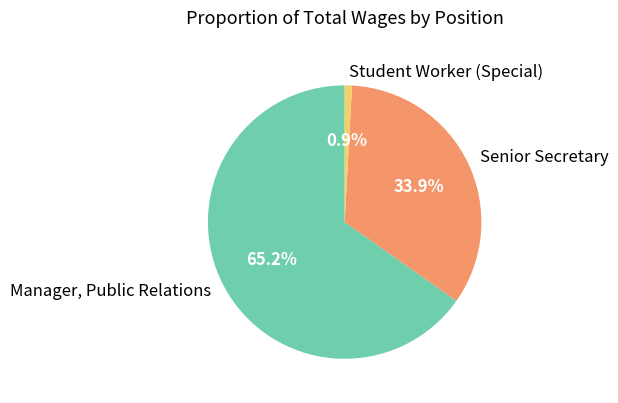

Is Senior Secretary the majority of the pie?

No